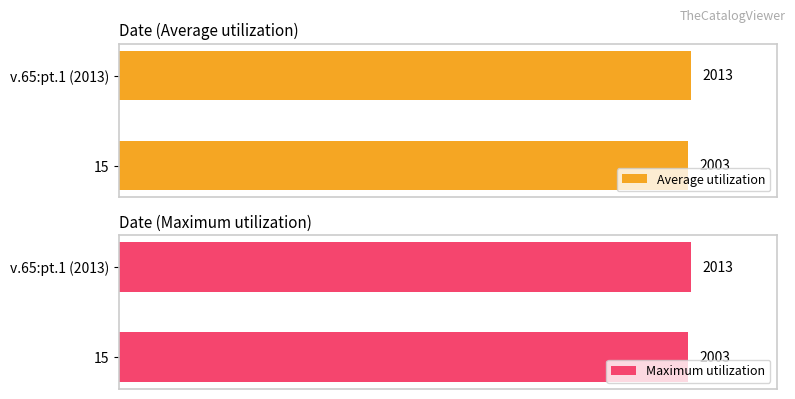

Which category has the highest value in the Maximum utilization series?

v.65:pt.1 (2013)